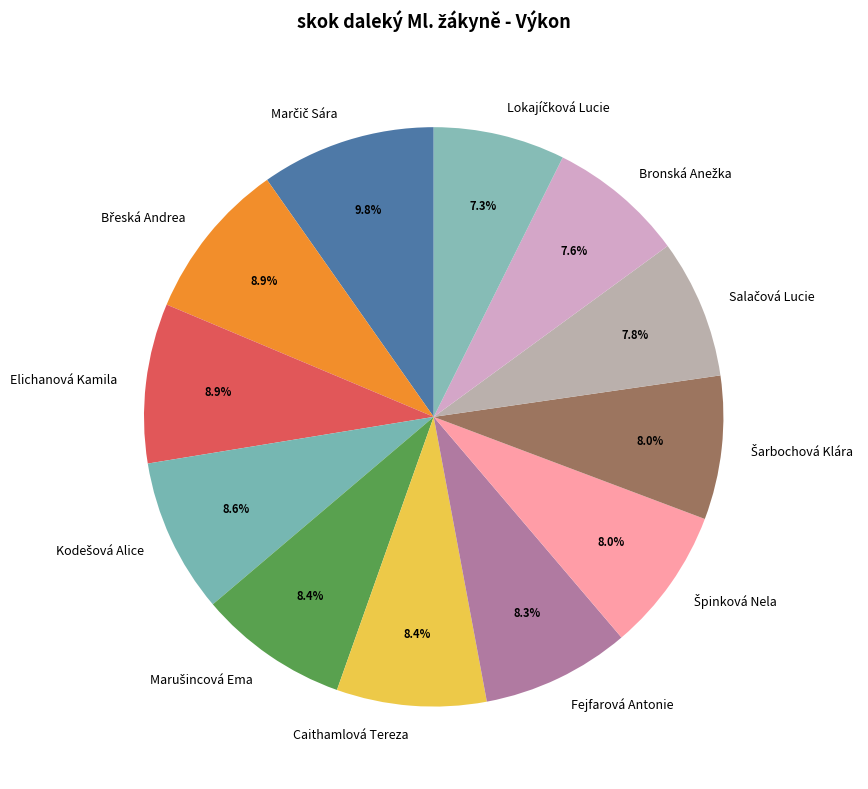

Is there any slice that represents more than half of the pie?

No